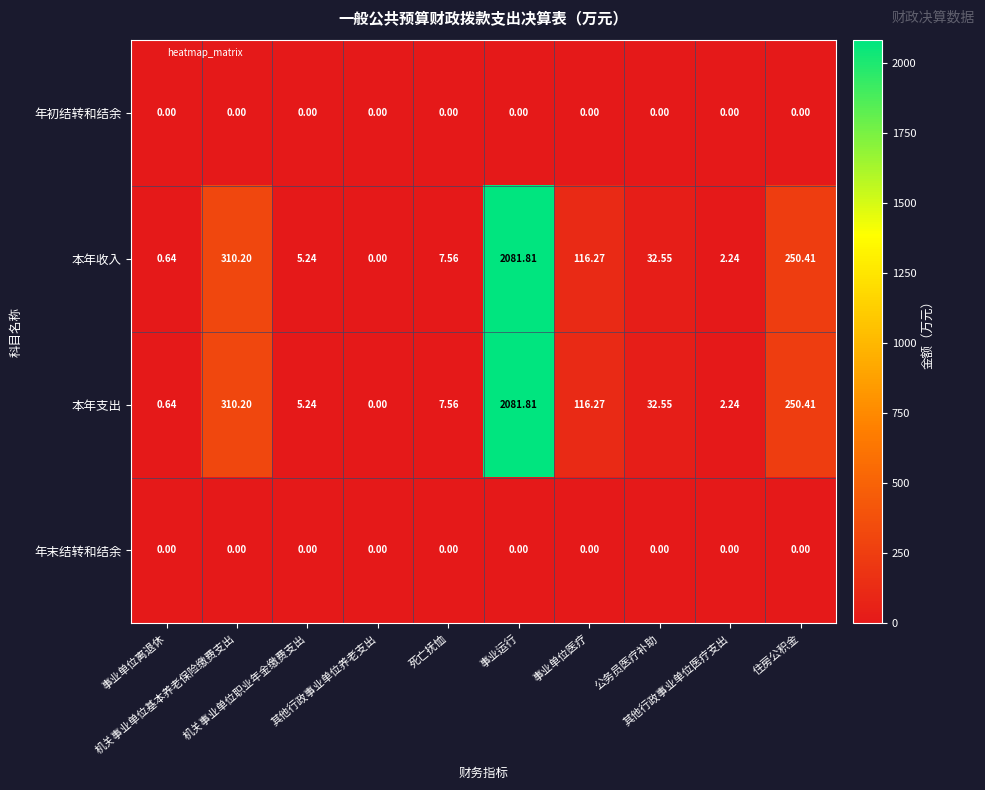

At how many categories does at least one series exceed 1748?

1